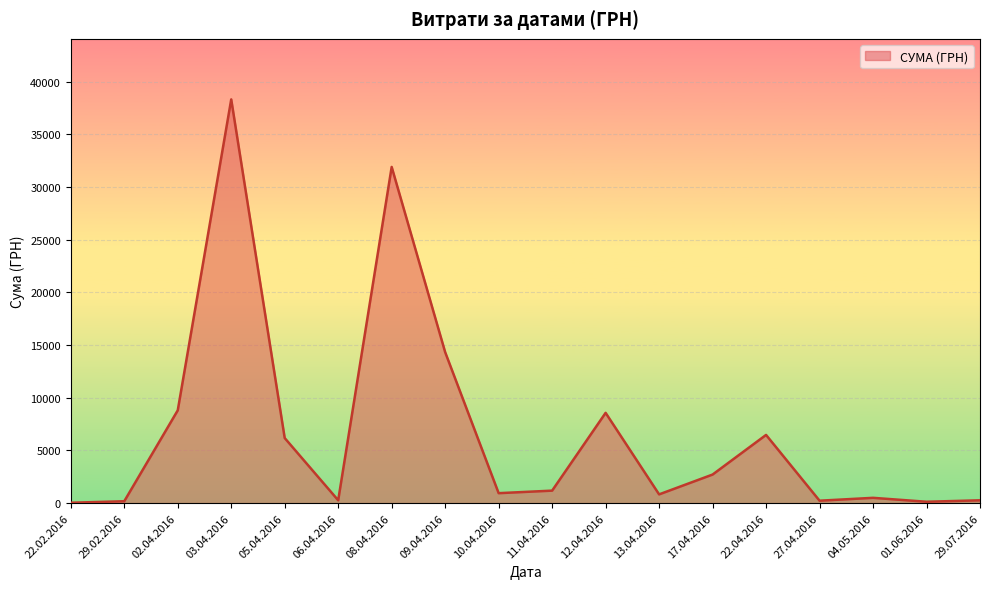

The chart shows a value of 180.0 at 29.02.2016. True or false?

True